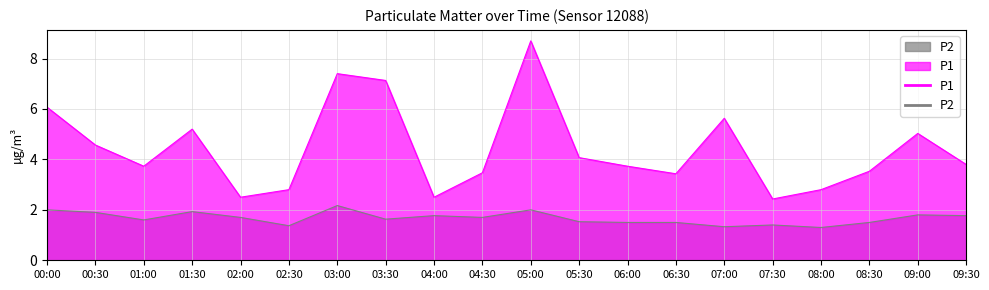

True or false: P1 and P2 cross at least once.

False